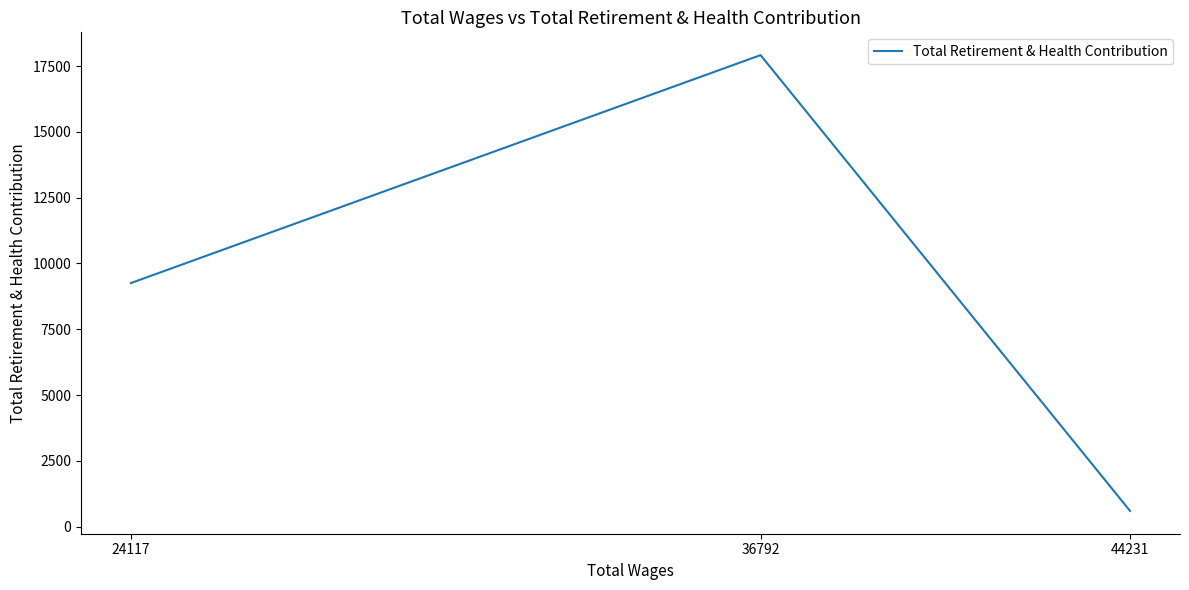

Reading left to right, extract all data points from this chart.

44231=600	36792=17914	24117=9257